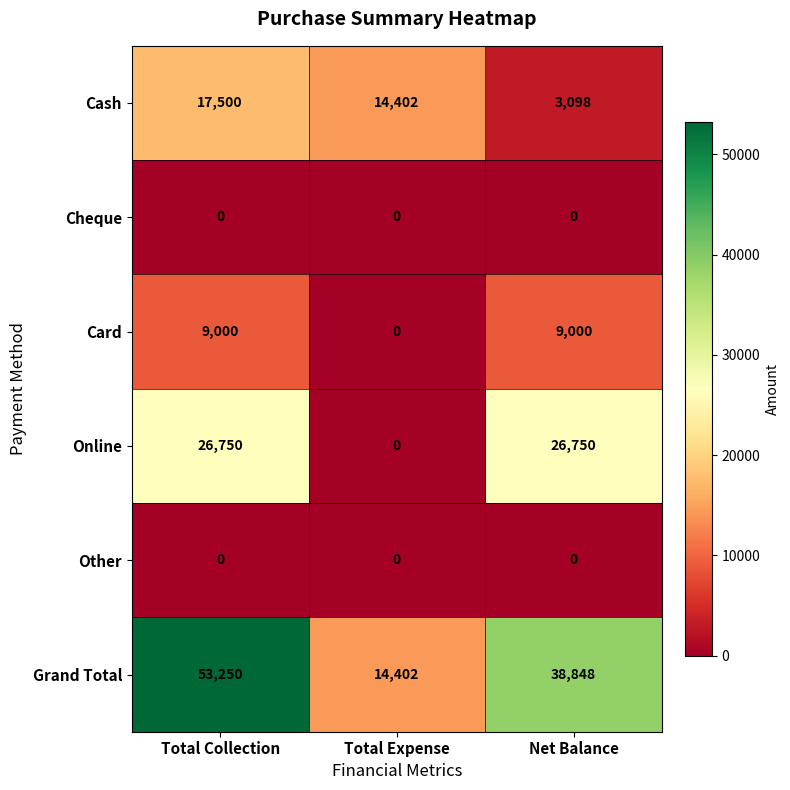

What is the average value of the Online series?

17833